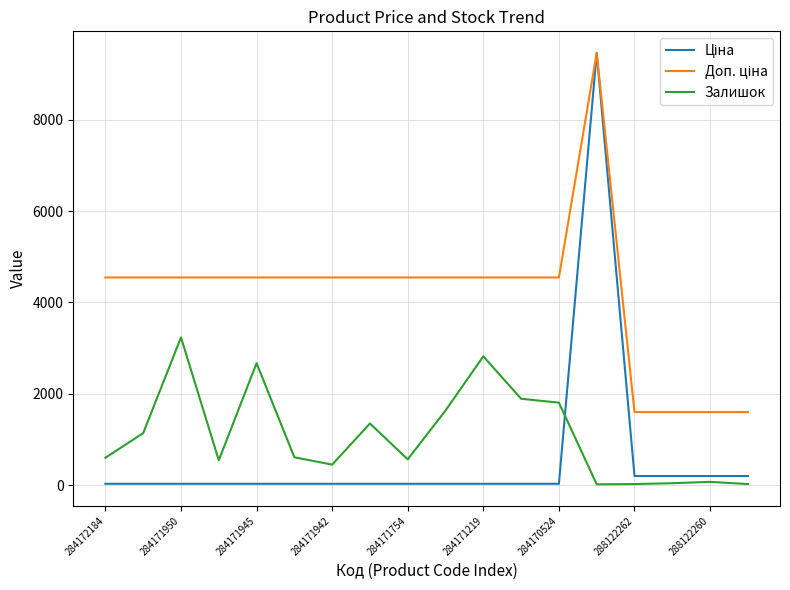

Is this an area chart (filled region under the line)?

No